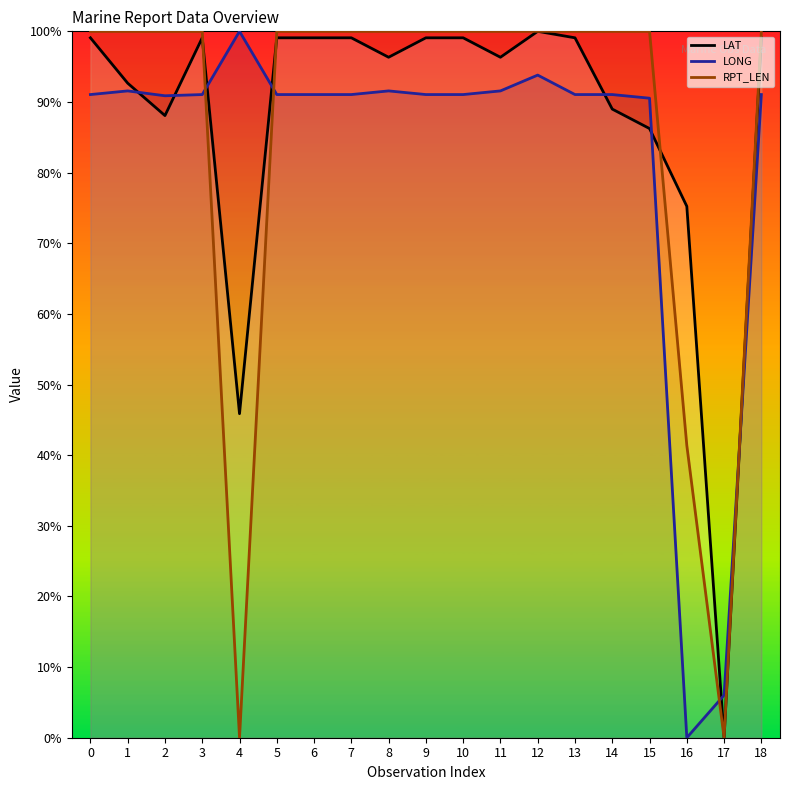

Between which two adjacent categories do LONG and RPT_LEN first intersect?

3 and 4